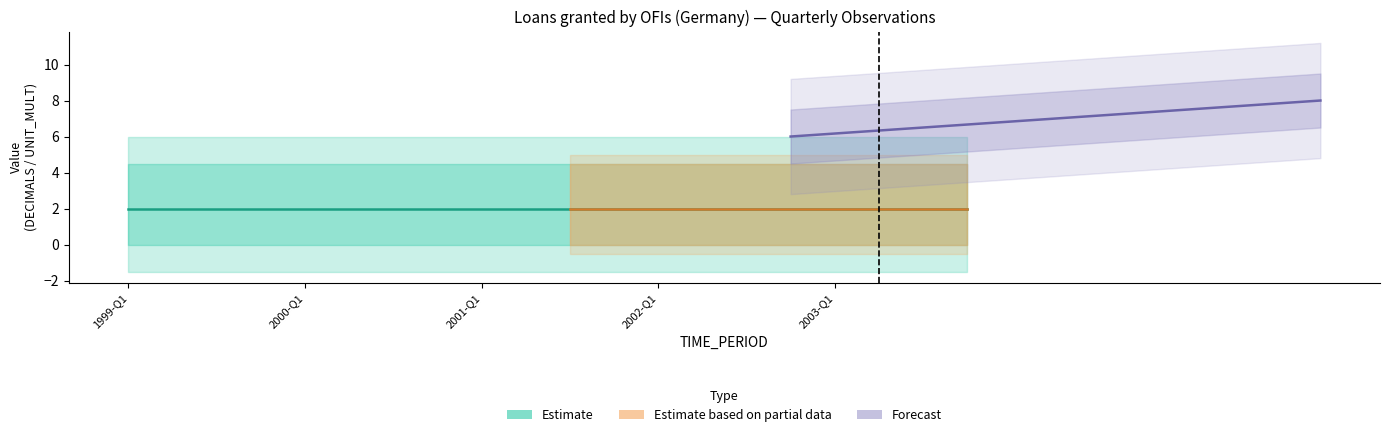

True or false: OBS_VALUE and DECIMALS cross at least once.

False